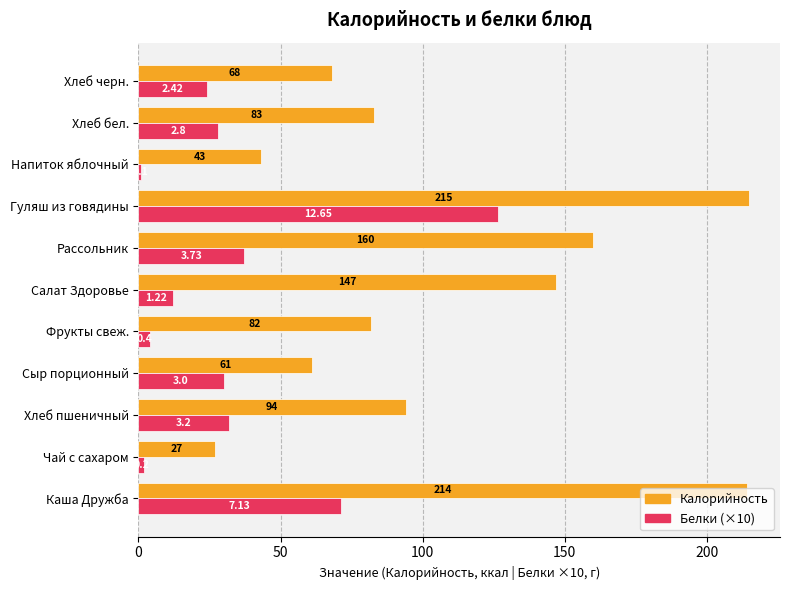

At which label is Белки (×10) closest to 63?

Каша Дружба